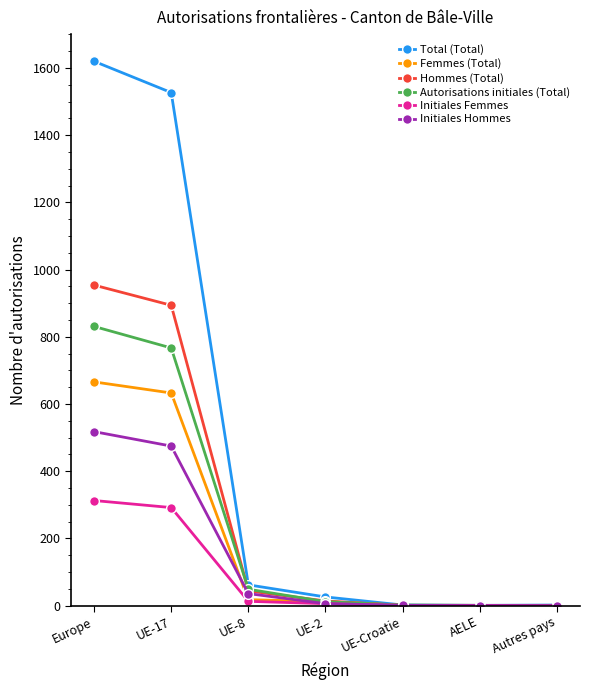

At which category is the sum across all series the highest?

Europe